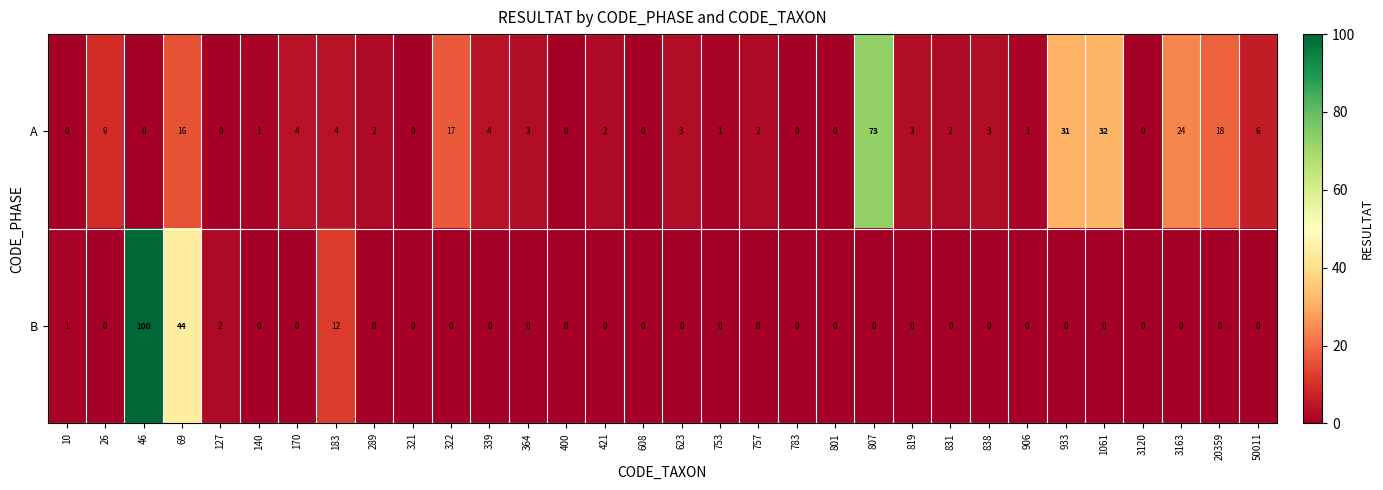

What value does the A series have at 623?

3